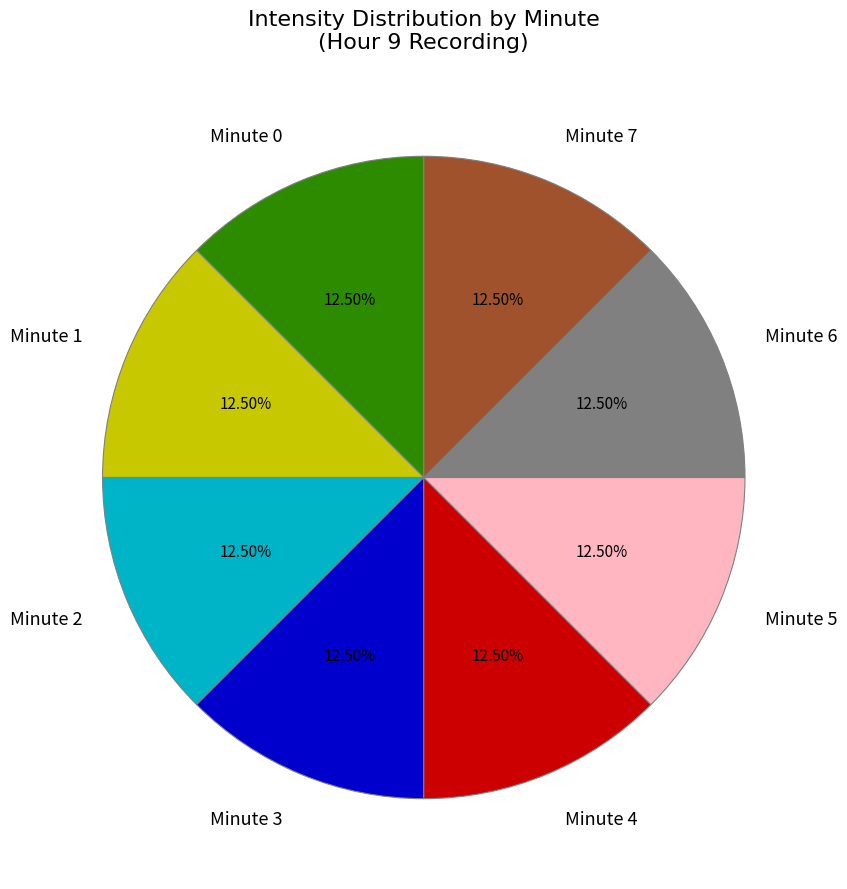

Does Minute 0 account for over 50% of the chart?

No